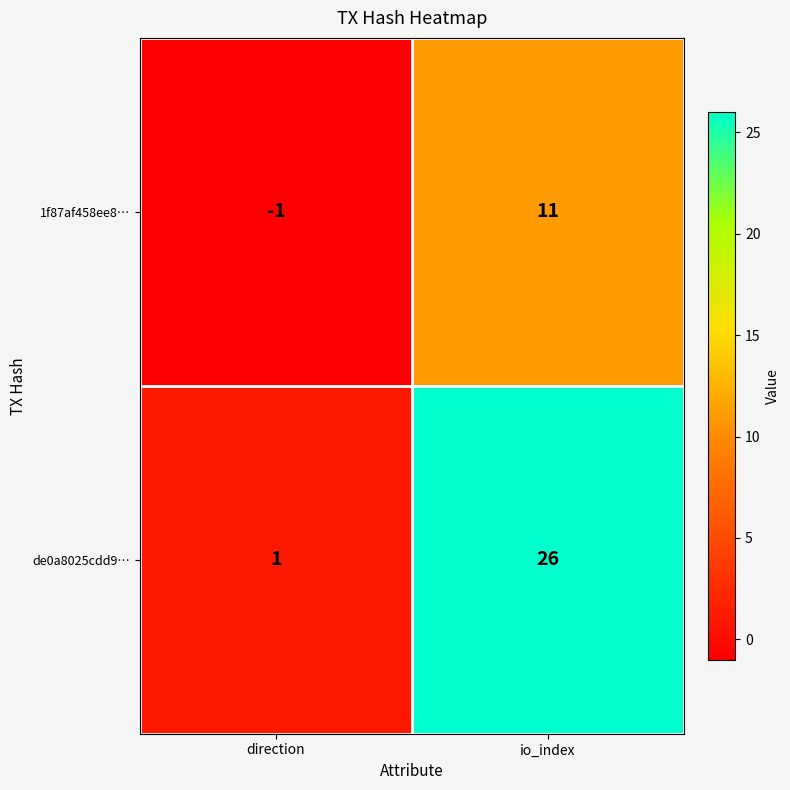

Reading right to left, extract all data points from this chart.

1f87af458ee8…: io_index=11	direction=-1
de0a8025cdd9…: io_index=26	direction=1